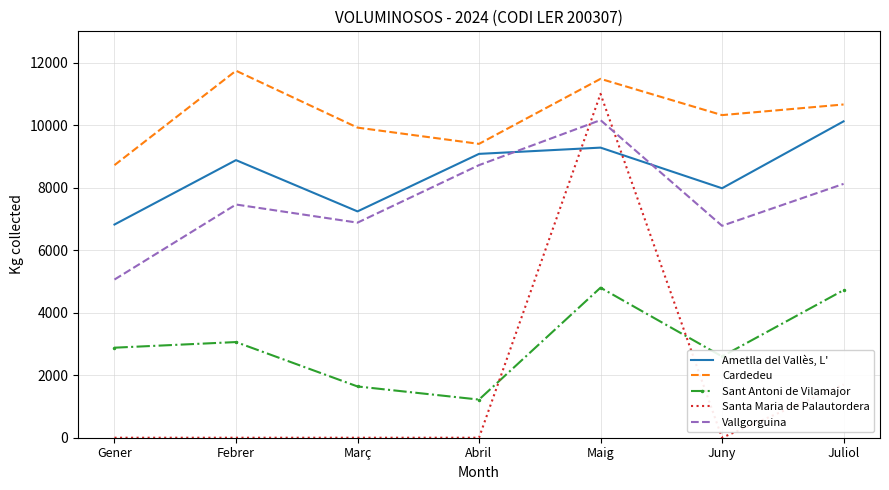

Is the value of Sant Antoni de Vilamajor at Març greater than the value of Santa Maria de Palautordera at Abril?

Yes